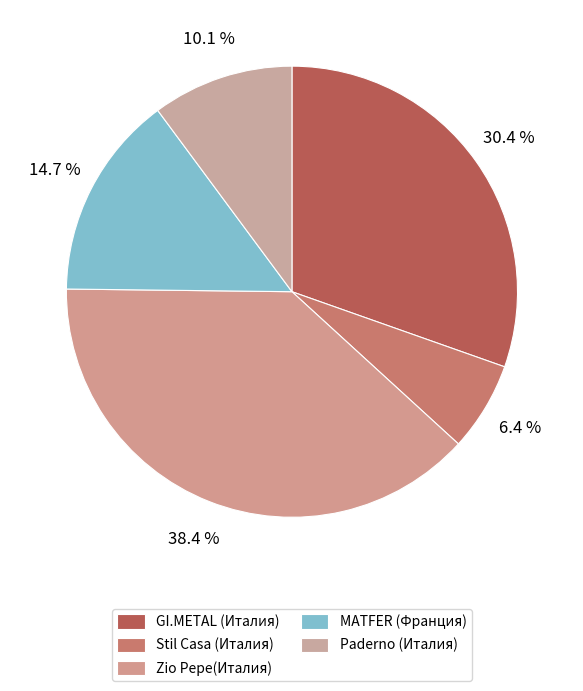

How many slices are in this pie chart?

5